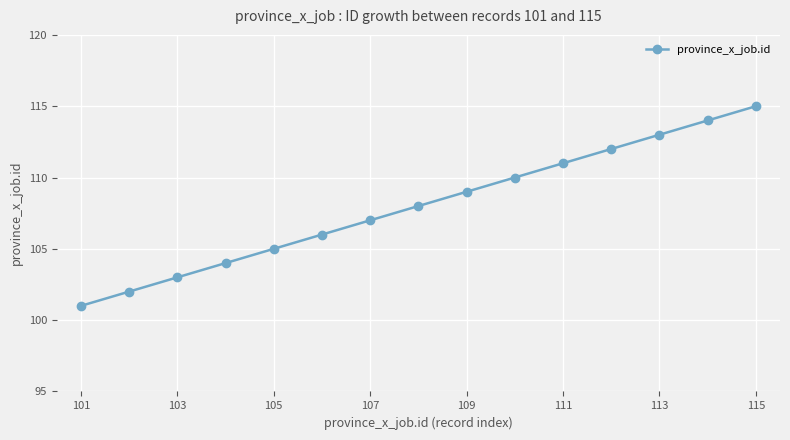

What is the greatest value displayed?

115